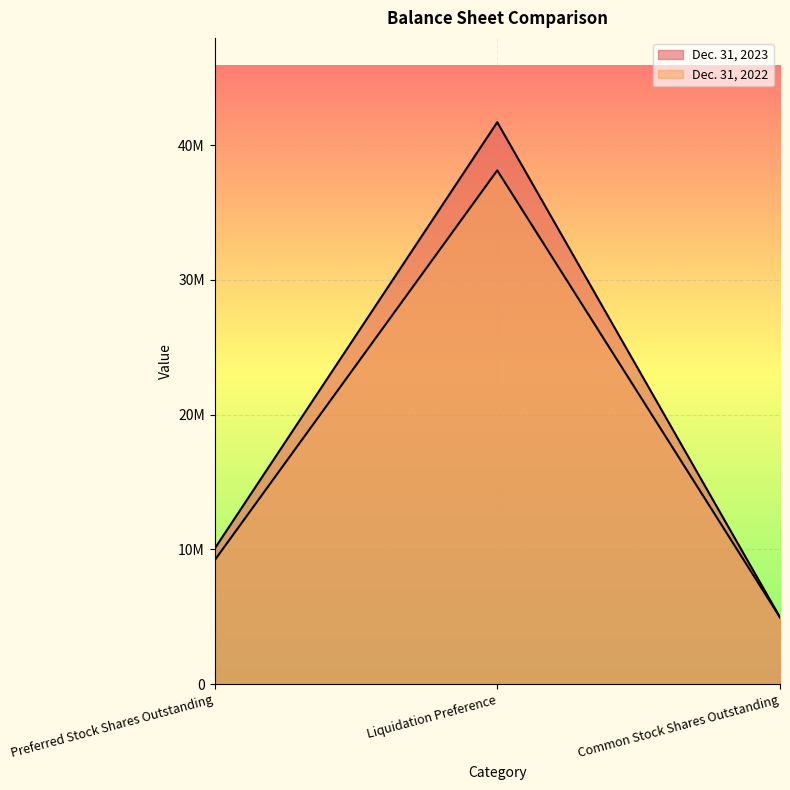

What is the sum of all Dec. 31, 2022 values?

52270709